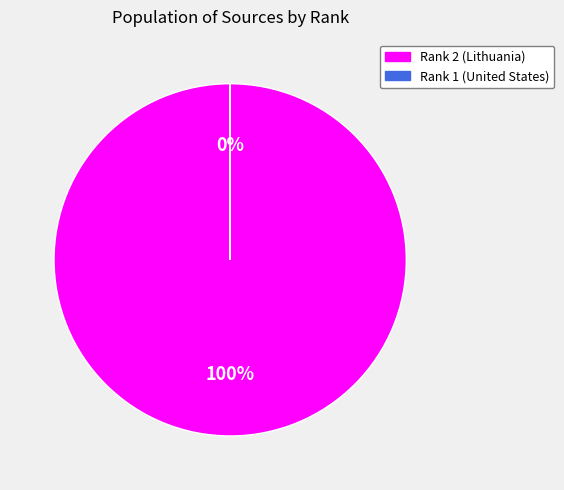

What is the total percentage of Rank 1 (United States) and Rank 2 (Lithuania)?

100.0%